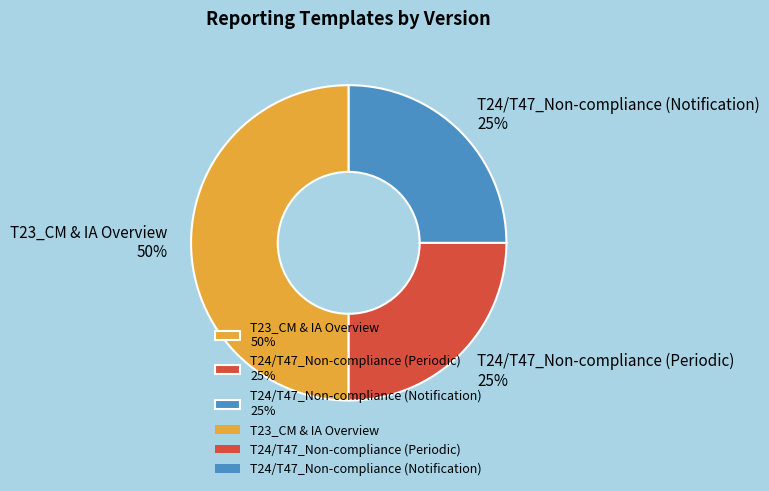

Is the sum of T24/T47_Non-compliance (Periodic) and T23_CM & IA Overview greater than half?

Yes